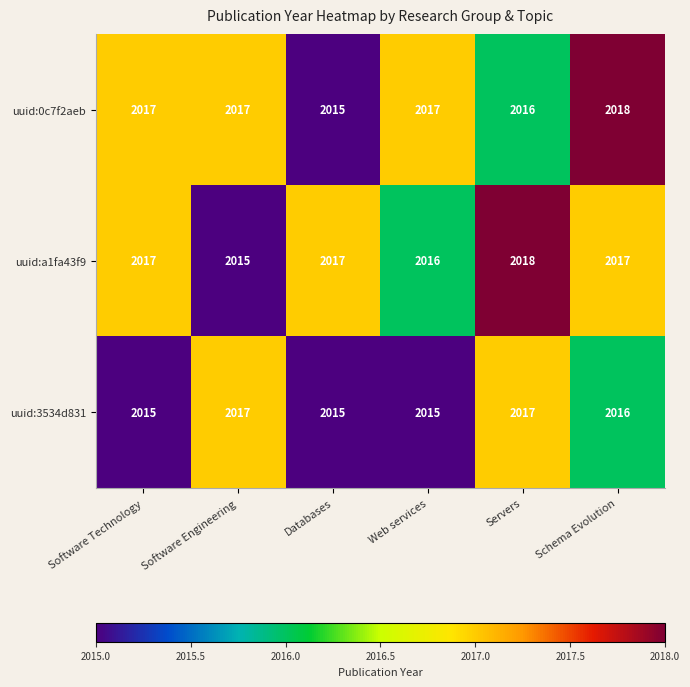

What is the total value across all series at Software Technology?

6049